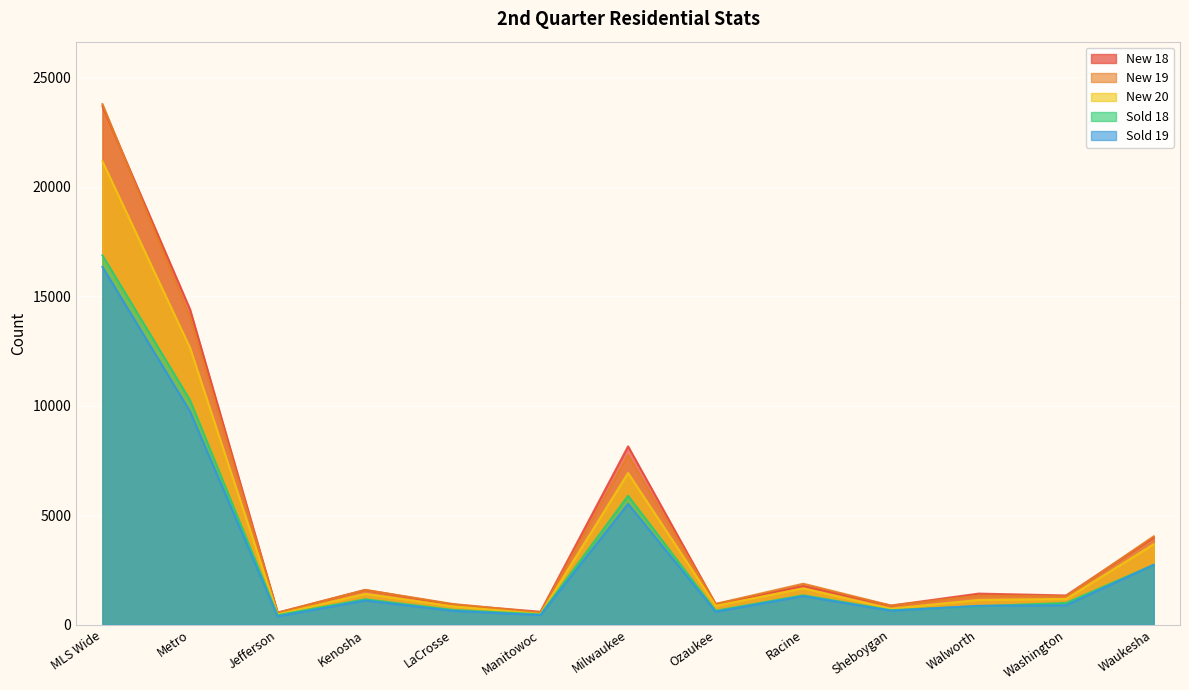

Which series has the widest spread of values?

New 19